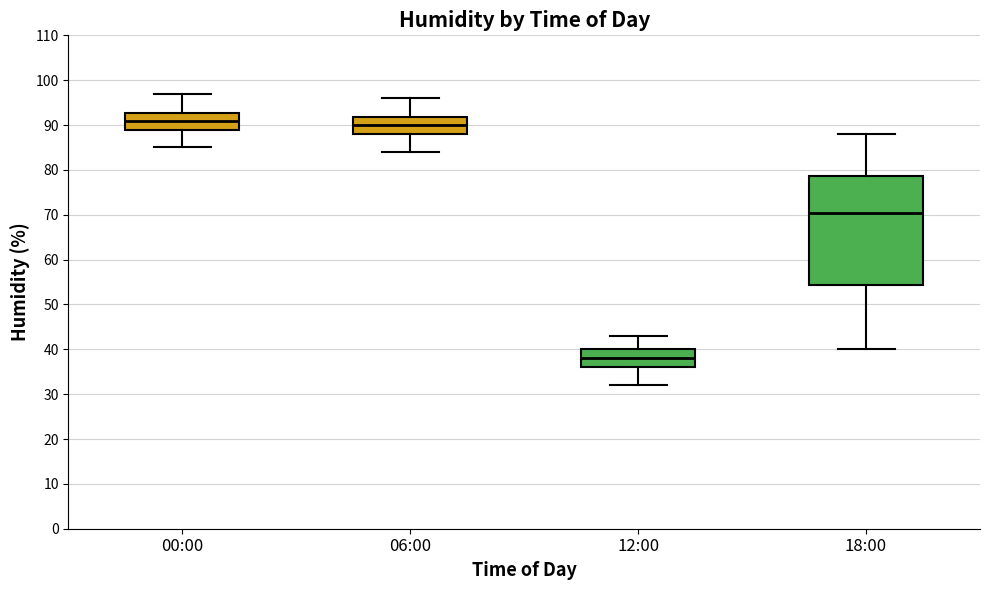

Comparing the boxes themselves (not the whiskers), which one is the tallest?

18:00